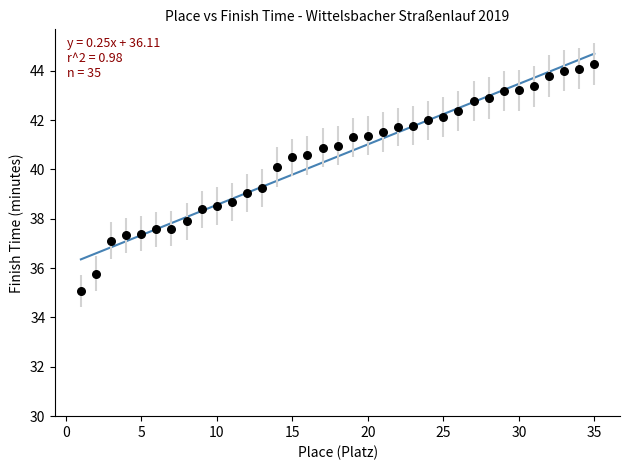

What is the range of Y values (max minus min)?

9.2